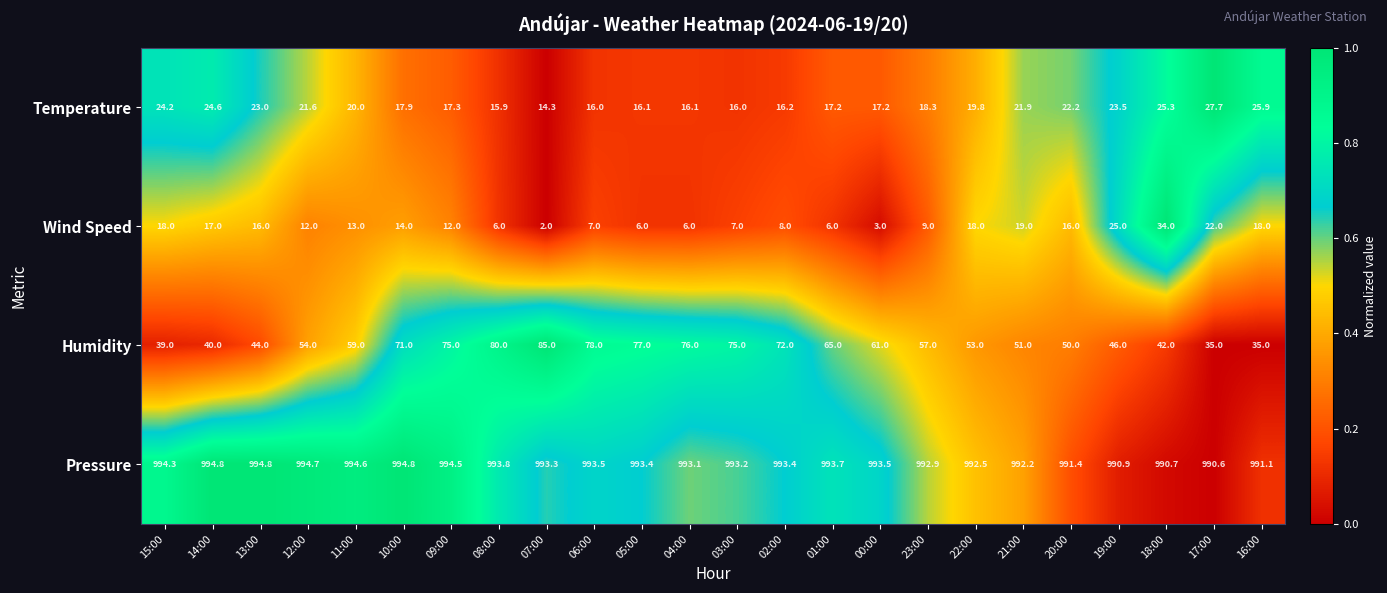

What is the difference between the second highest and minimum values in the Wind Speed series?

23.0